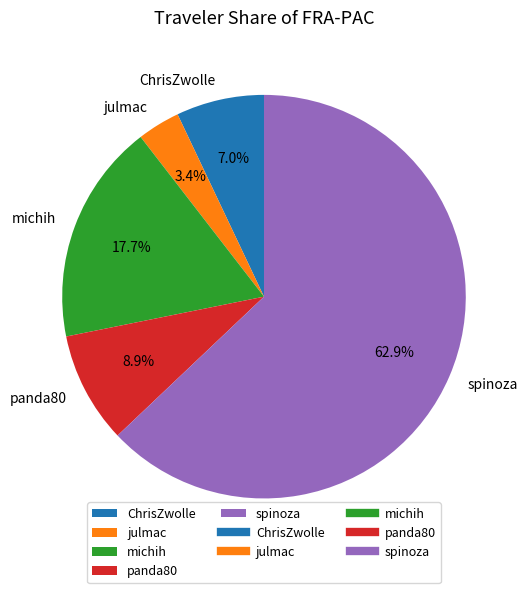

Rank the categories by value from lowest to highest.

julmac, ChrisZwolle, panda80, michih, spinoza